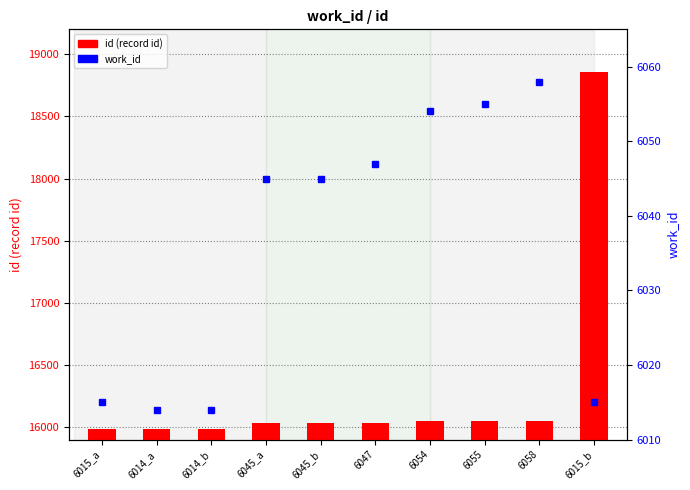

At which label does work_id reach its minimum?

6014_a